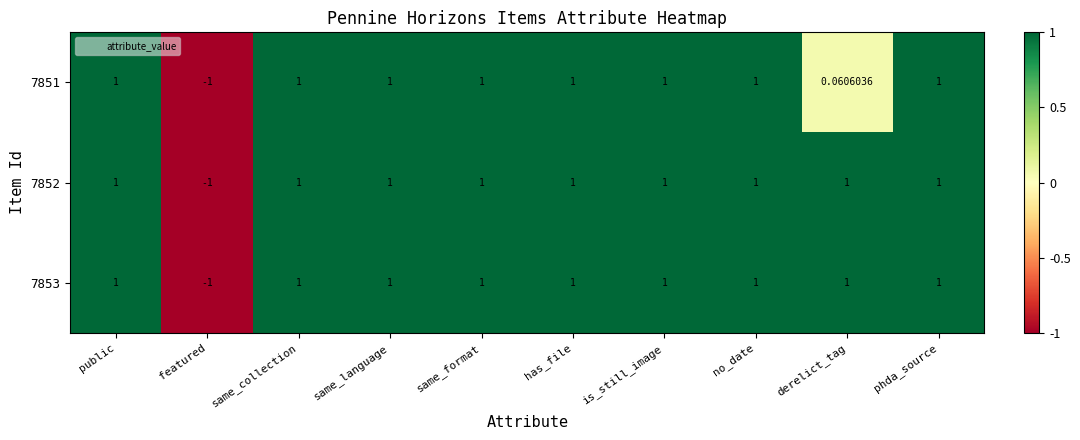

Where is 7851 nearest to the value 0?

derelict_tag